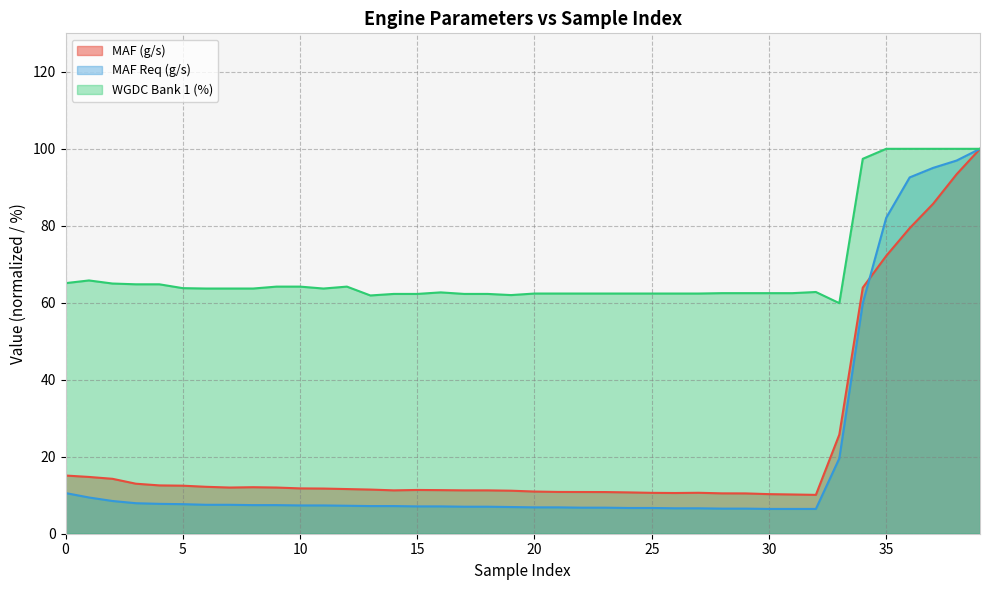

What is the difference between the highest and lowest values at 28?

56.0